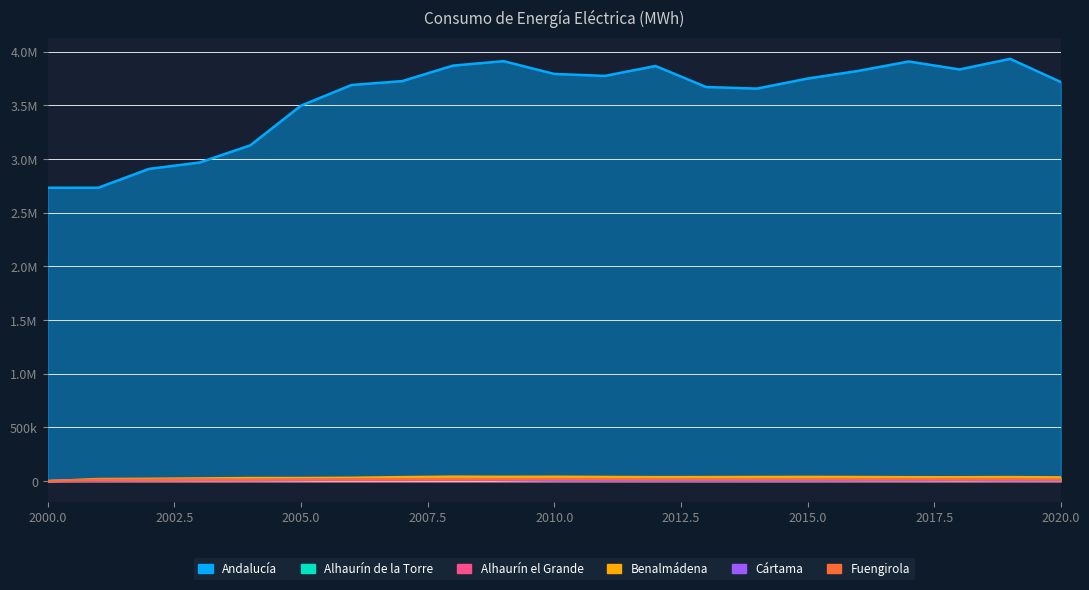

Rank the series by their maximum value, from lowest to highest.

Alhaurín el Grande, Cártama, Fuengirola, Alhaurín de la Torre, Benalmádena, Andalucía